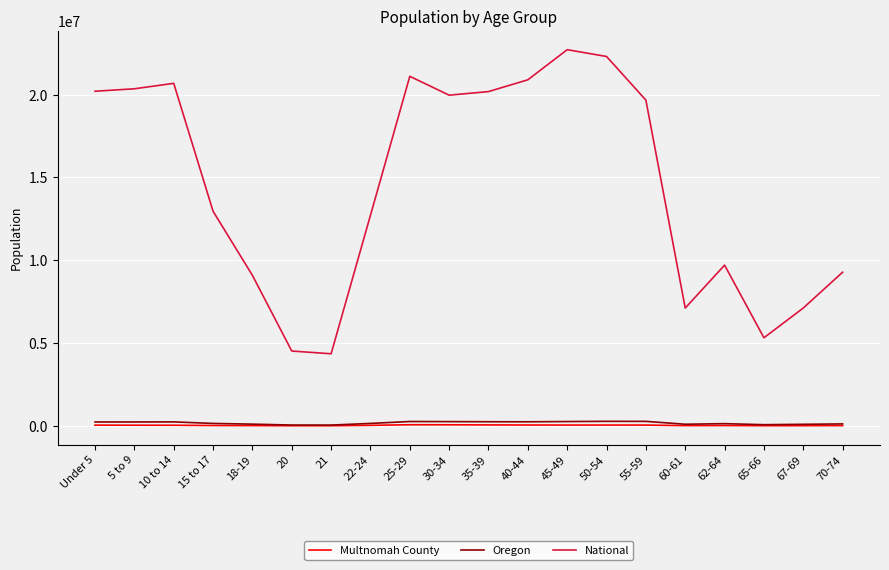

The National series shows 20900378 at 22-24. True or false?

False